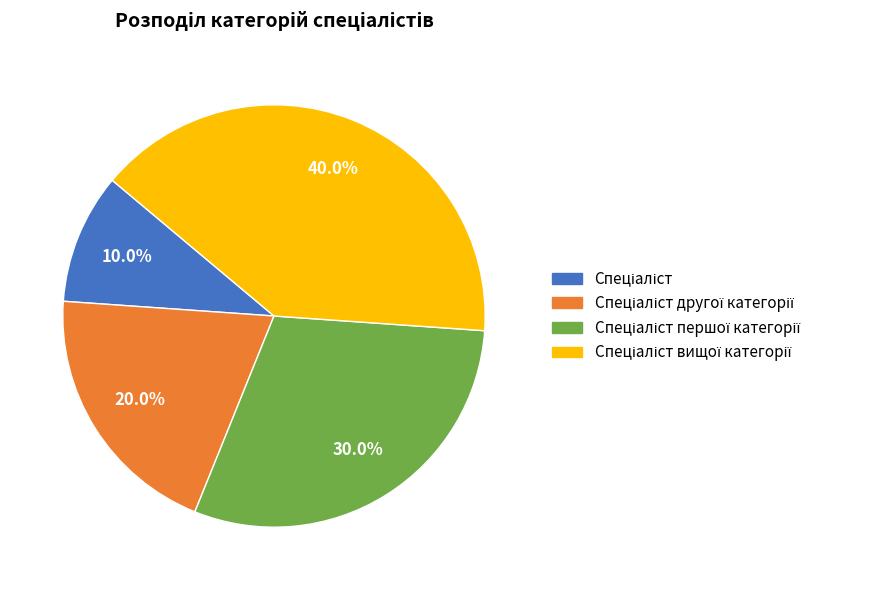

Rank the categories by value from highest to lowest.

Спеціаліст вищої категорії, Спеціаліст першої категорії, Спеціаліст другої категорії, Спеціаліст